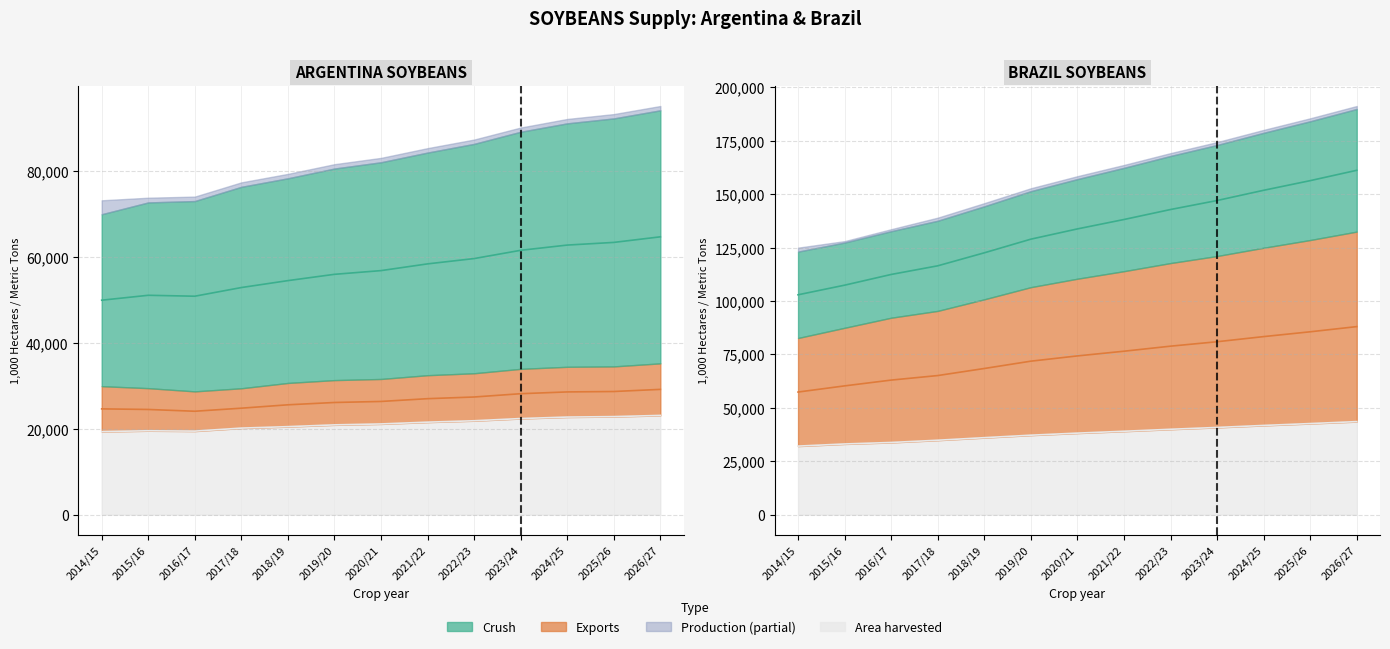

List the labels in order of Exports value, smallest first.

2, 3, 1, 4, 5, 6, 0, 7, 8, 9, 11, 10, 12, 13, 14, 15, 16, 17, 18, 19, 20, 21, 22, 23, 24, 25